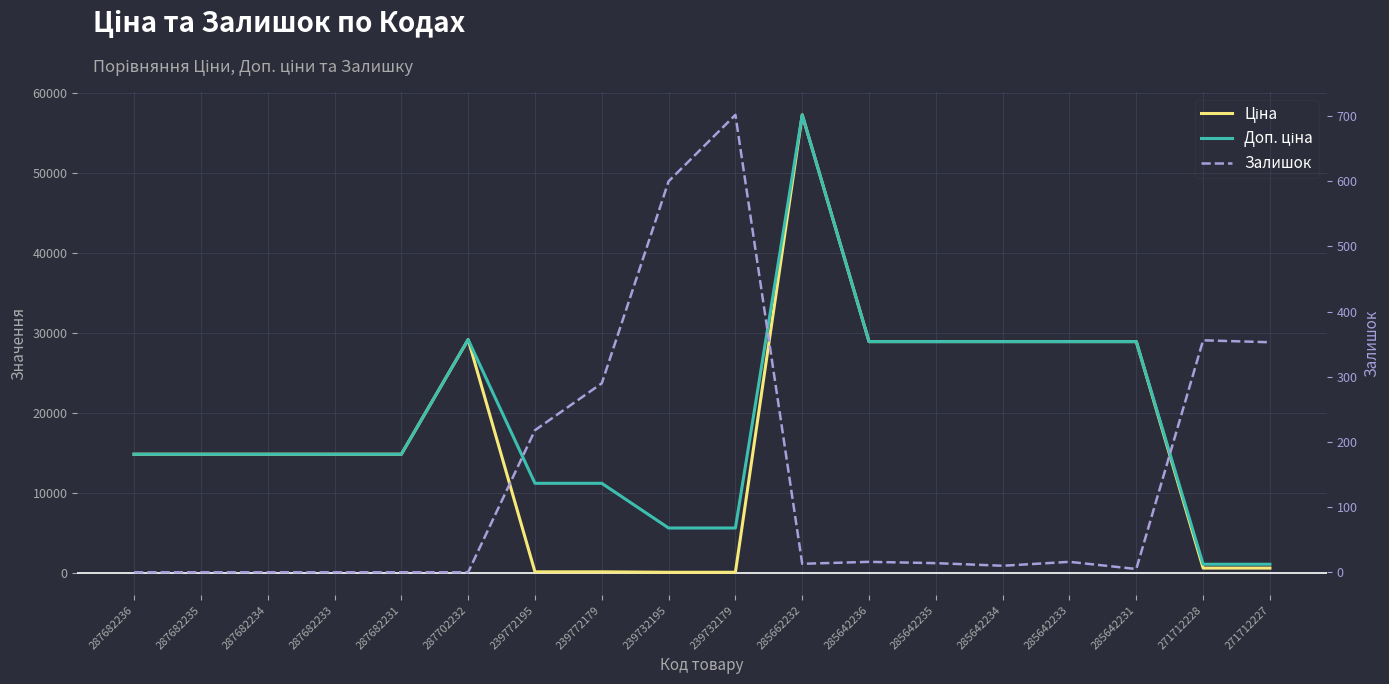

Is the value of Залишок at 271712228 greater than the value of Ціна at 285662232?

No